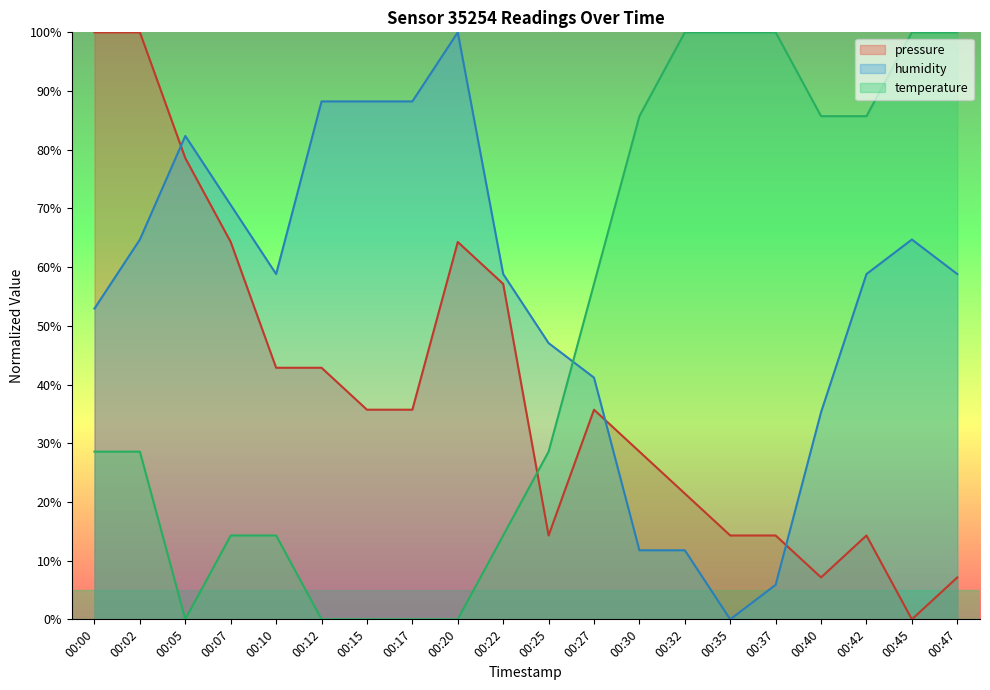

What is the total value across all series at 00:35?

114.3